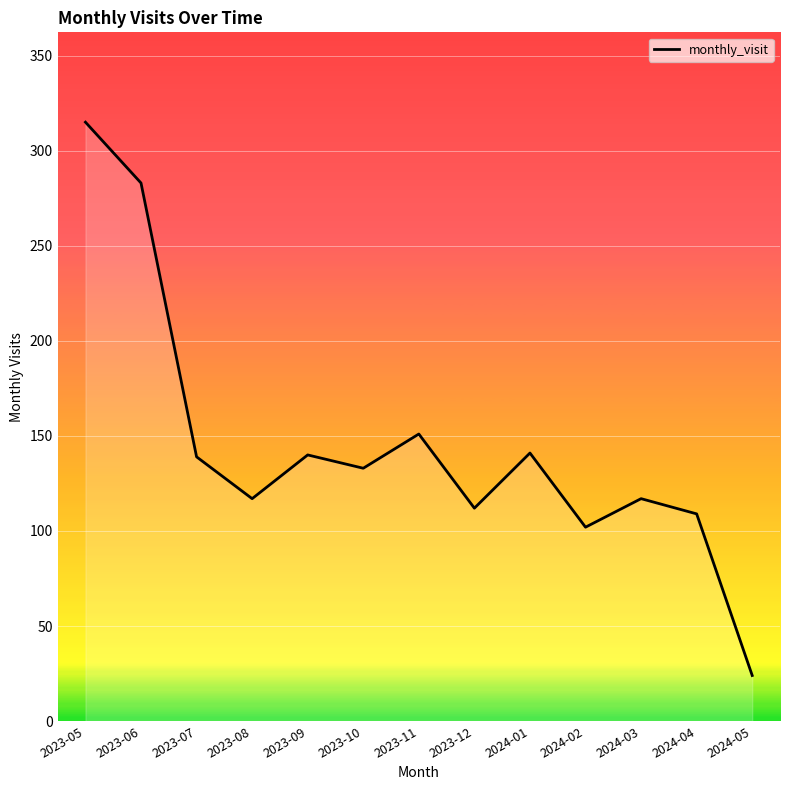

What is the maximum value shown in the chart?

315